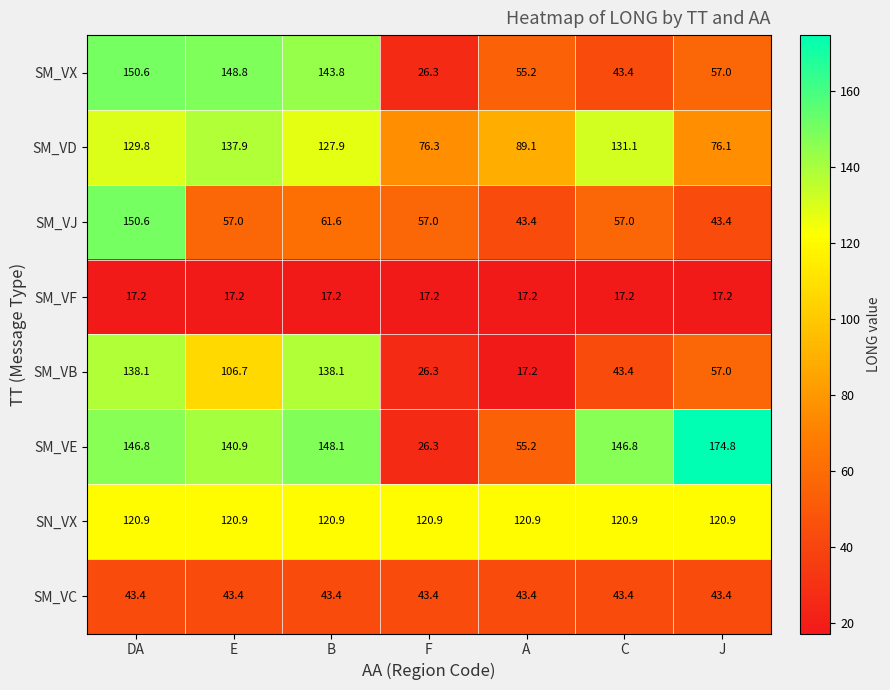

At B, list the series in order from smallest to largest.

SM_VF, SM_VC, SM_VJ, SN_VX, SM_VD, SM_VB, SM_VX, SM_VE